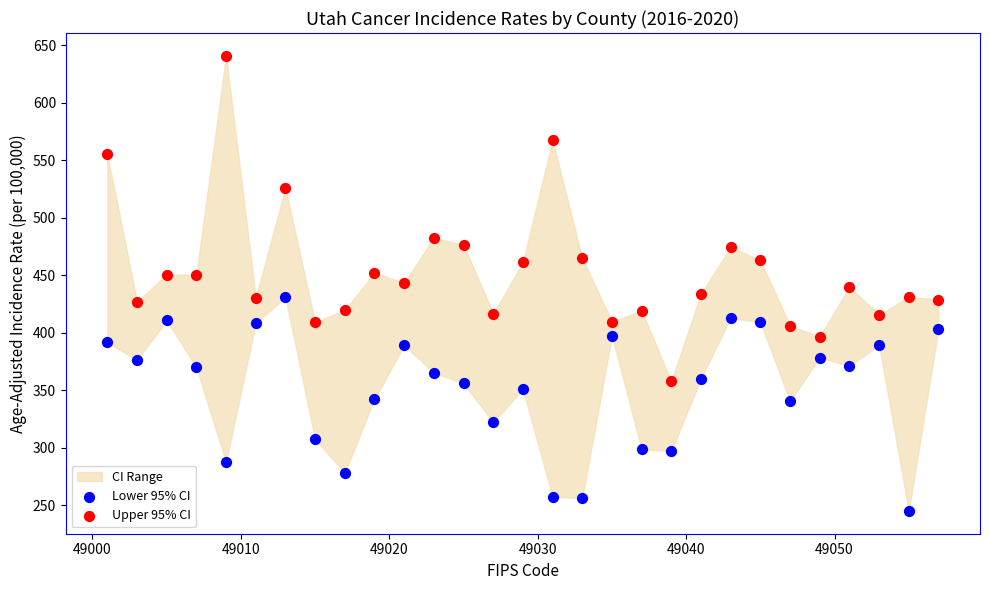

Which series contains the highest Y value?

Upper 95% CI